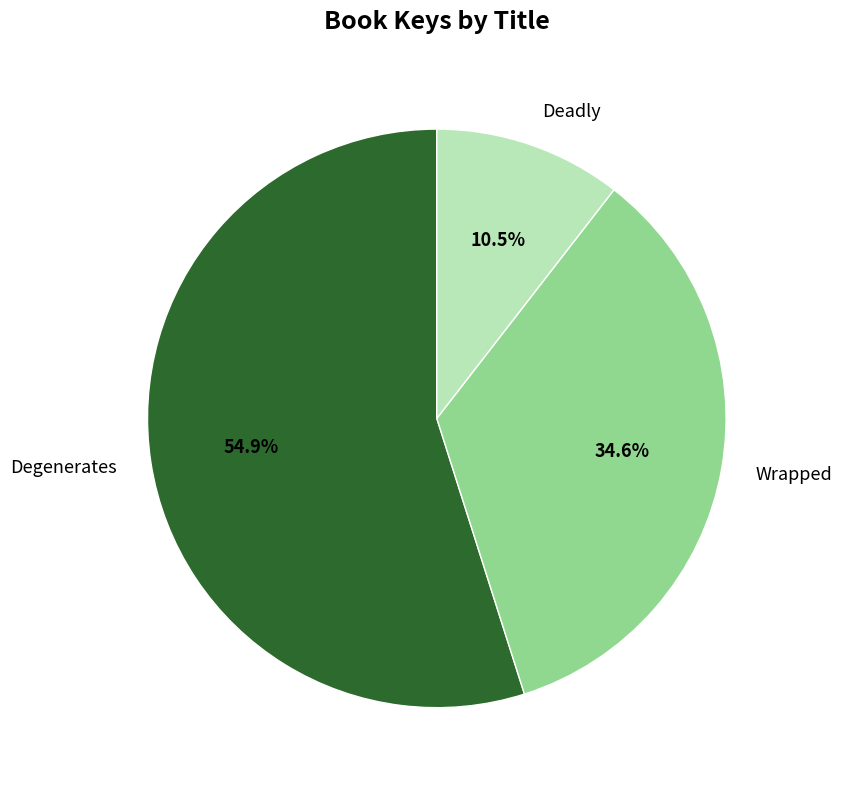

To the nearest percent, what percentage of the pie is Degenerates?

55%